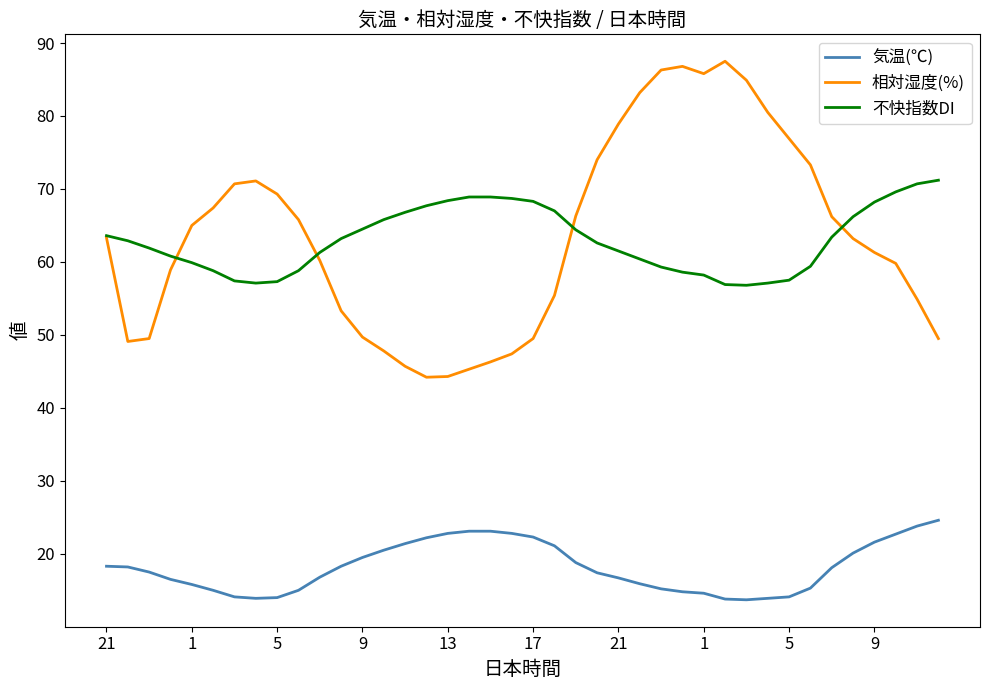

List the series in order of their peak value, highest first.

相対湿度(%), 不快指数DI, 気温(℃)